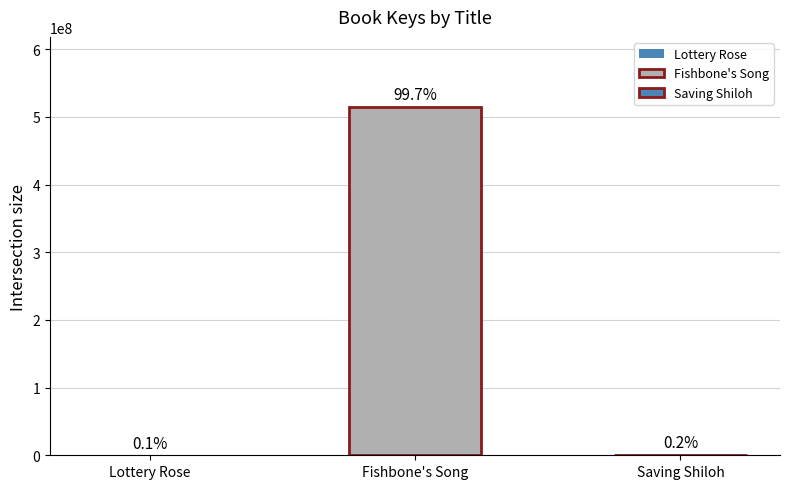

Are the bars grouped side by side (vs. stacked)?

No